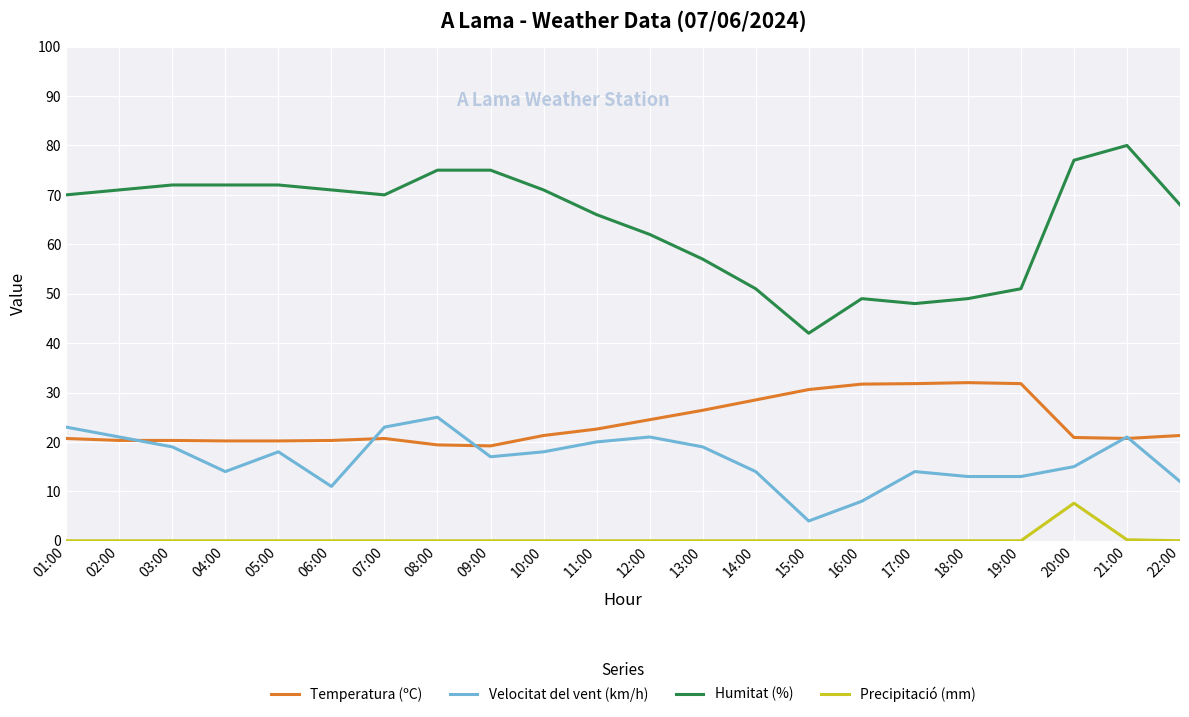

True or false: Temperatura (ºC) and Precipitació (mm) cross at least once.

False